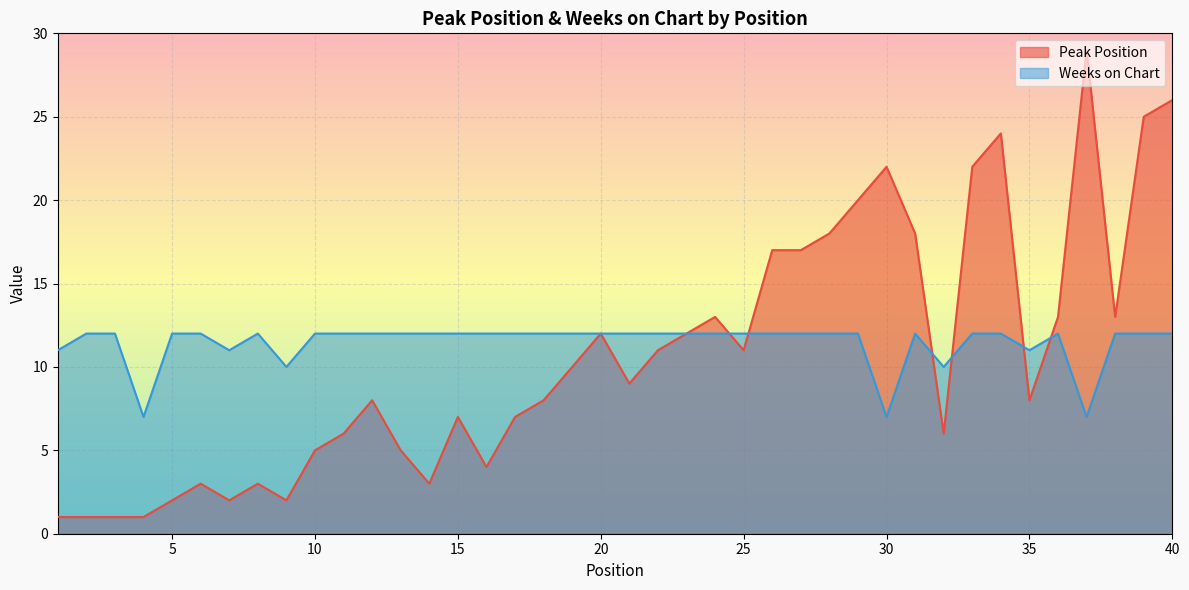

How many distinct data groups are displayed?

2